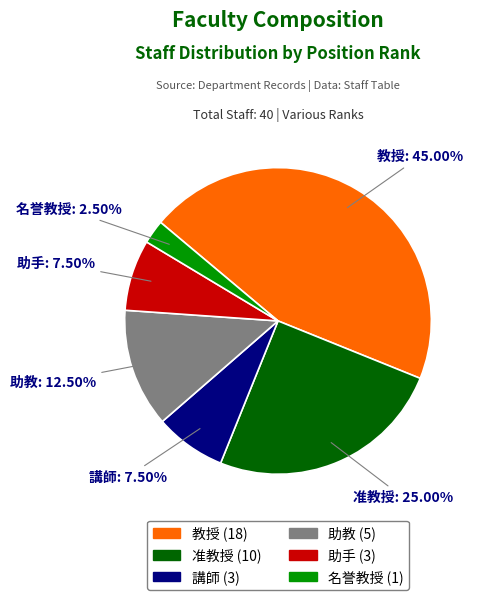

Combined, do 准教授 and 助教 account for over 50%?

No